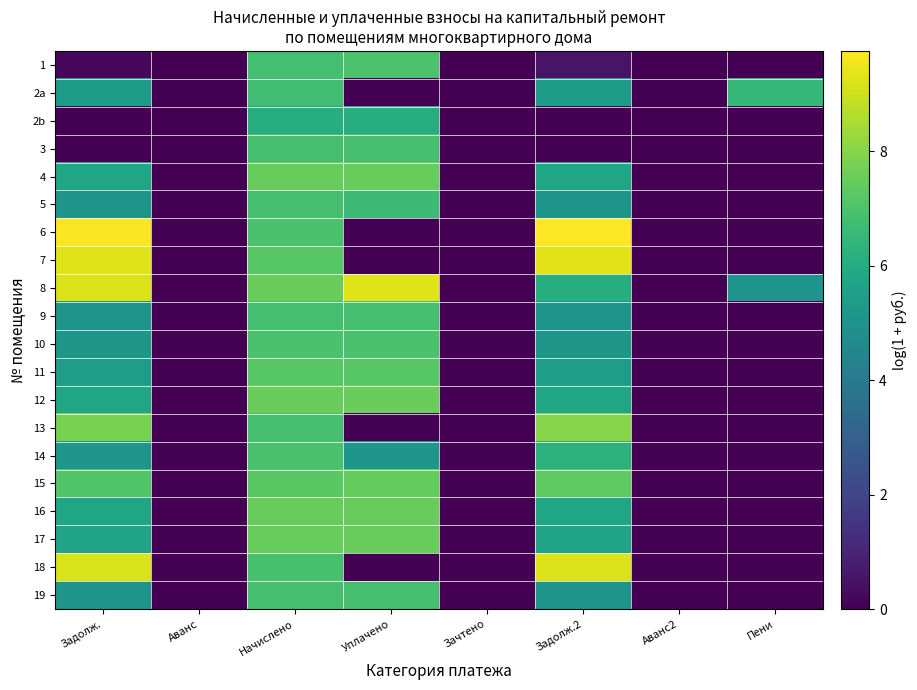

Reading left to right, transcribe all the data shown in this chart.

1: Задолж.=0.2	Аванс=0.0	Начислено=6.8	Уплачено=7.0	Зачтено=0.0	Задолж.2=0.5	Аванс2=0.0	Пени=0.0
2a: Задолж.=5.4	Аванс=0.0	Начислено=6.8	Уплачено=0.0	Зачтено=0.0	Задолж.2=5.3	Аванс2=0.0	Пени=6.5
2b: Задолж.=0.0	Аванс=0.0	Начислено=6.1	Уплачено=6.1	Зачтено=0.0	Задолж.2=0.0	Аванс2=0.0	Пени=0.0
3: Задолж.=0.0	Аванс=0.0	Начислено=6.9	Уплачено=6.9	Зачтено=0.0	Задолж.2=0.0	Аванс2=0.0	Пени=0.0
4: Задолж.=5.7	Аванс=0.0	Начислено=7.5	Уплачено=7.5	Зачтено=0.0	Задолж.2=5.7	Аванс2=0.0	Пени=0.0
5: Задолж.=5.1	Аванс=0.0	Начислено=6.9	Уплачено=6.7	Зачтено=0.0	Задолж.2=5.1	Аванс2=0.0	Пени=0.0
6: Задолж.=9.7	Аванс=0.0	Начислено=6.9	Уплачено=0.0	Зачтено=0.0	Задолж.2=9.7	Аванс2=0.0	Пени=0.0
7: Задолж.=9.3	Аванс=0.0	Начислено=7.2	Уплачено=0.0	Зачтено=0.0	Задолж.2=9.3	Аванс2=0.0	Пени=0.0
8: Задолж.=9.2	Аванс=0.0	Начислено=7.5	Уплачено=9.3	Зачтено=0.0	Задолж.2=6.1	Аванс2=0.0	Пени=5.0
9: Задолж.=5.0	Аванс=0.0	Начислено=6.8	Уплачено=6.8	Зачтено=0.0	Задолж.2=5.0	Аванс2=0.0	Пени=0.0
10: Задолж.=5.2	Аванс=0.0	Начислено=7.0	Уплачено=7.0	Зачтено=0.0	Задолж.2=5.2	Аванс2=0.0	Пени=0.0
11: Задолж.=5.4	Аванс=0.0	Начислено=7.2	Уплачено=7.2	Зачтено=0.0	Задолж.2=5.4	Аванс2=0.0	Пени=0.0
12: Задолж.=5.7	Аванс=0.0	Начислено=7.5	Уплачено=7.5	Зачтено=0.0	Задолж.2=5.7	Аванс2=0.0	Пени=0.0
13: Задолж.=7.8	Аванс=0.0	Начислено=6.9	Уплачено=0.0	Зачтено=0.0	Задолж.2=8.0	Аванс2=0.0	Пени=0.0
14: Задолж.=5.1	Аванс=0.0	Начислено=6.9	Уплачено=5.1	Зачтено=0.0	Задолж.2=6.3	Аванс2=0.0	Пени=0.0
15: Задолж.=7.1	Аванс=0.0	Начислено=7.2	Уплачено=7.4	Зачтено=0.0	Задолж.2=7.3	Аванс2=0.0	Пени=0.0
16: Задолж.=5.7	Аванс=0.0	Начислено=7.5	Уплачено=7.5	Зачтено=0.0	Задолж.2=5.7	Аванс2=0.0	Пени=0.0
17: Задолж.=5.7	Аванс=0.0	Начислено=7.5	Уплачено=7.5	Зачтено=0.0	Задолж.2=5.7	Аванс2=0.0	Пени=0.0
18: Задолж.=9.2	Аванс=0.0	Начислено=6.9	Уплачено=0.0	Зачтено=0.0	Задолж.2=9.3	Аванс2=0.0	Пени=0.0
19: Задолж.=5.1	Аванс=0.0	Начислено=6.9	Уплачено=6.9	Зачтено=0.0	Задолж.2=5.1	Аванс2=0.0	Пени=0.0